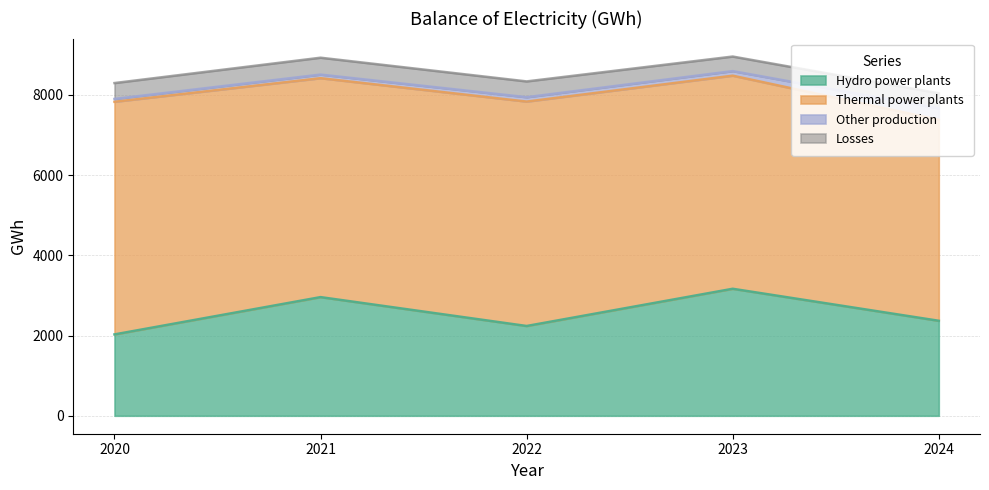

Between 2021 and 2022, which is larger?

2021